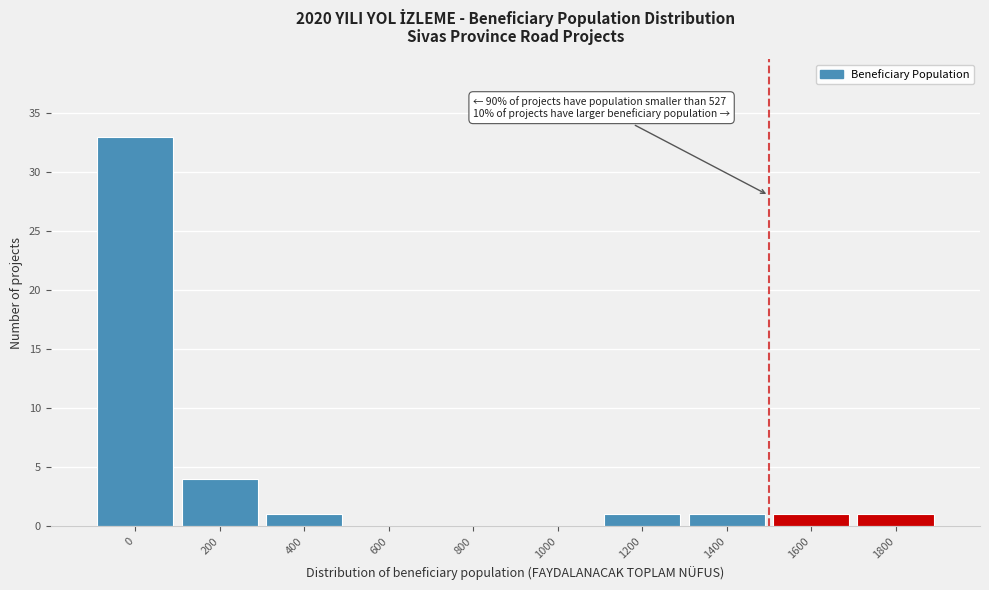

Reading left to right, list all the values displayed in this chart.

0=33	200=4	400=1	600=0	800=0	1000=0	1200=1	1400=1	1600=1	1800=1